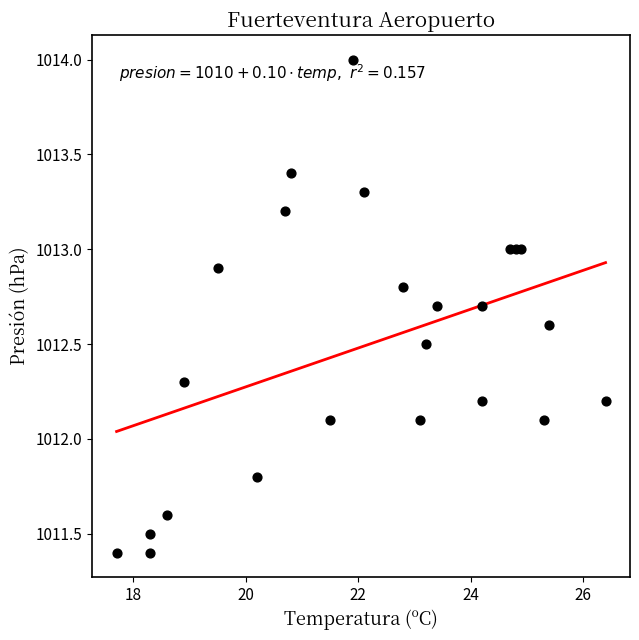

What is the range of Y values (max minus min)?

2.6